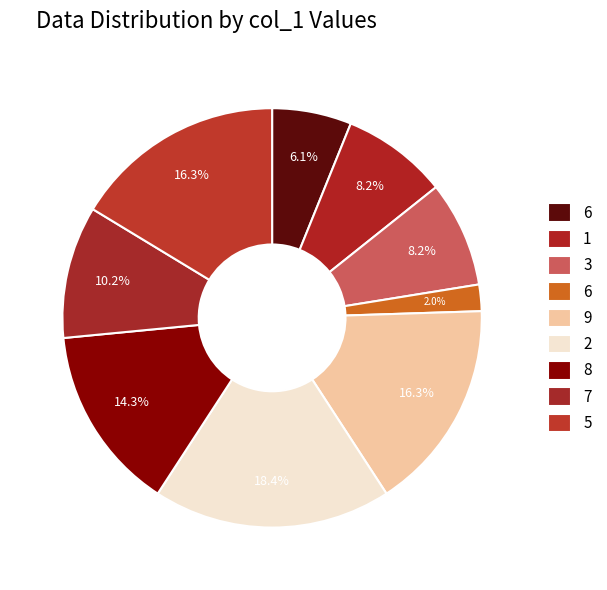

How many segments does this pie chart have?

9